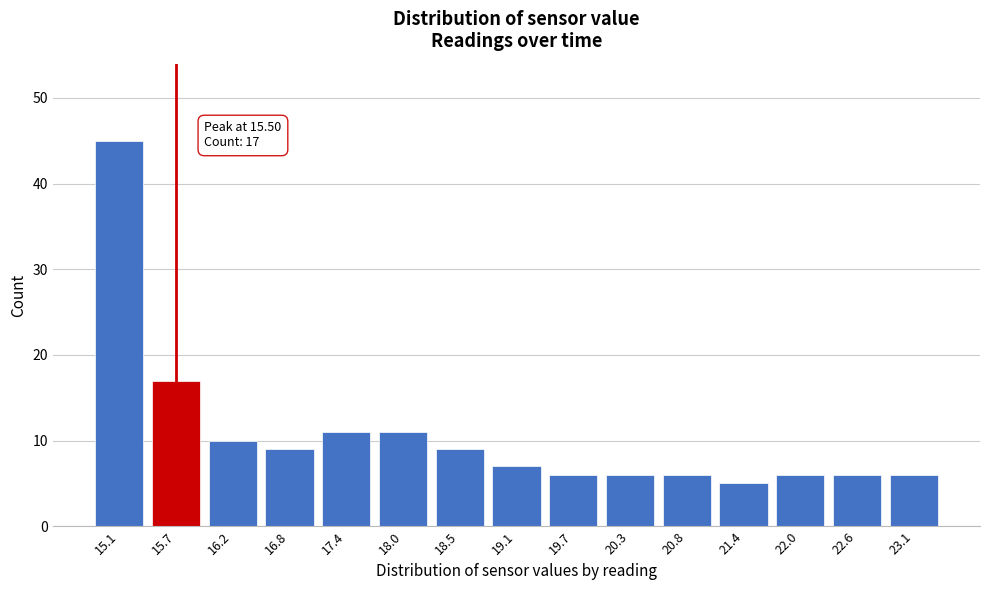

Reading left to right, transcribe all the data shown in this chart.

45	17	10	9	11	11	9	7	6	6	6	5	6	6	6